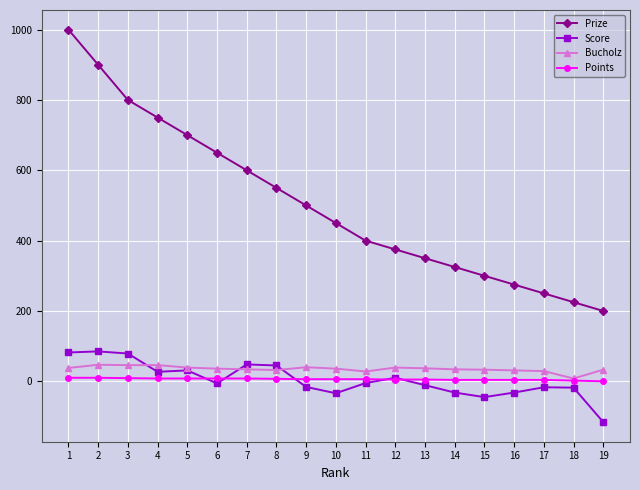

What is the sum of all Score values?

75